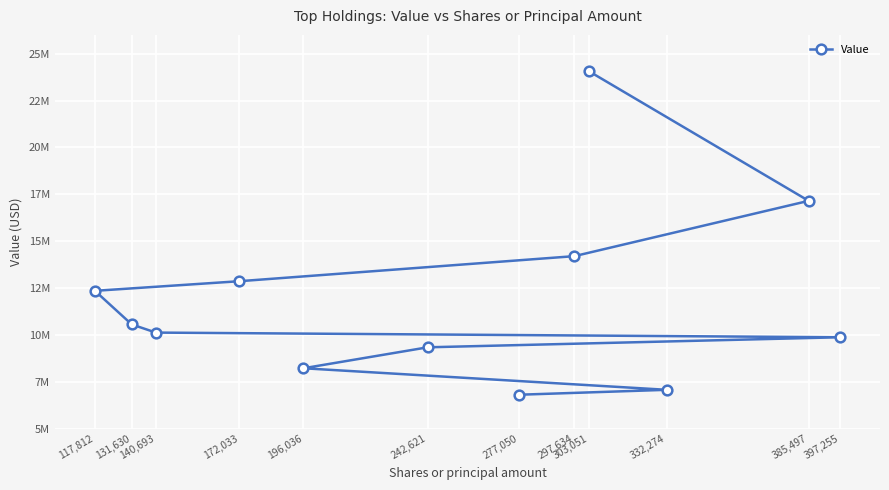

Rank the categories by value from highest to lowest.

303,051, 385,497, 297,634, 172,033, 117,812, 131,630, 140,693, 397,255, 242,621, 196,036, 332,274, 277,050